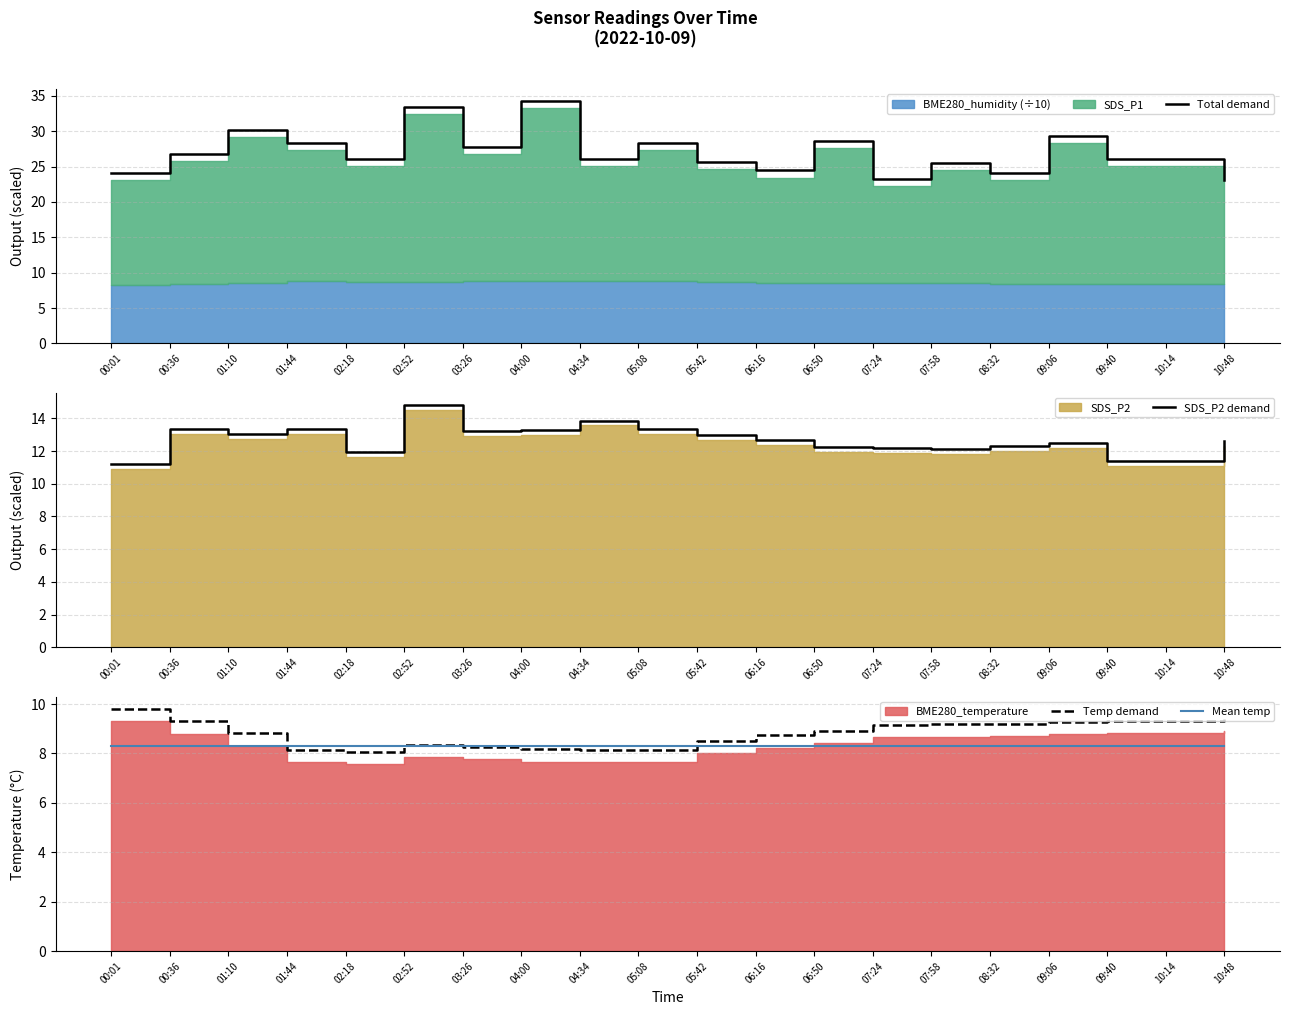

Is the value of Temp demand at 02:52 greater than the value of Mean temp at 09:06?

Yes